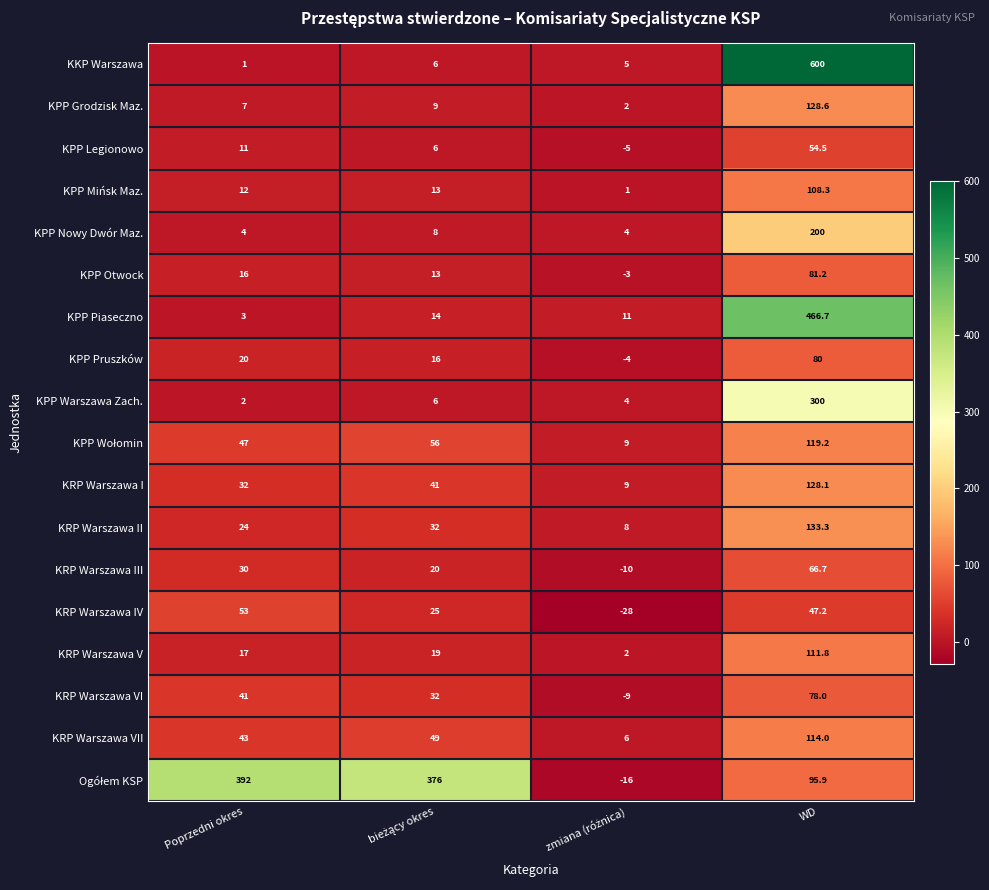

How many distinct data groups are displayed?

18